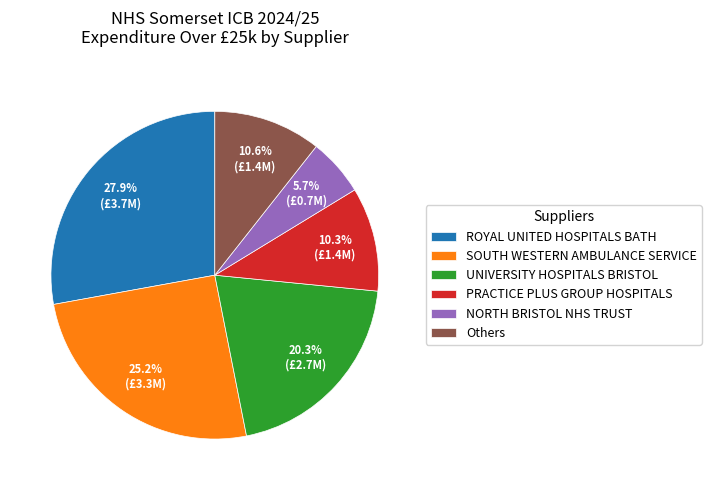

Does NORTH BRISTOL NHS TRUST account for over 50% of the chart?

No